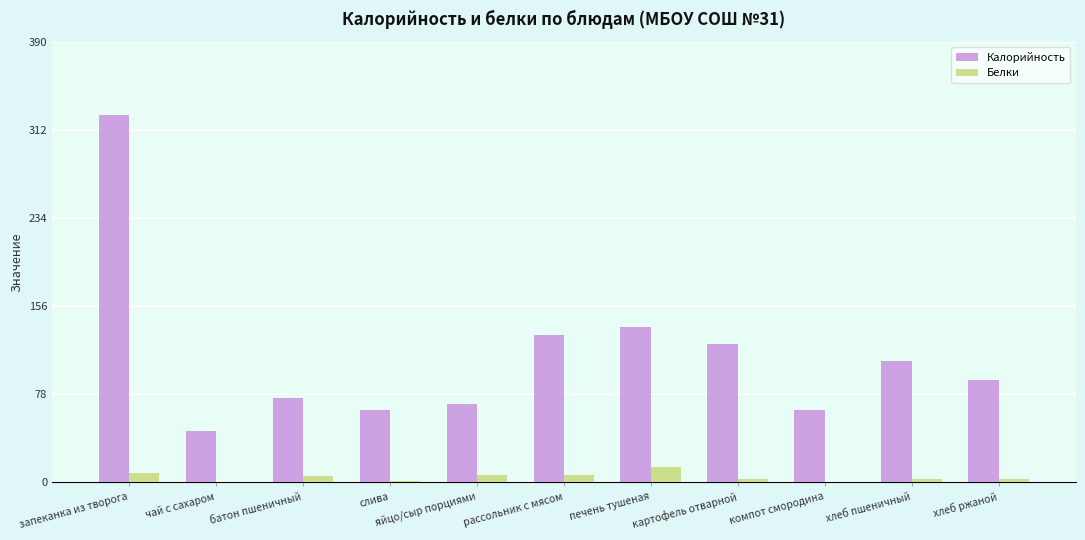

At which category does the chart reach its peak across all series?

запеканка из творога